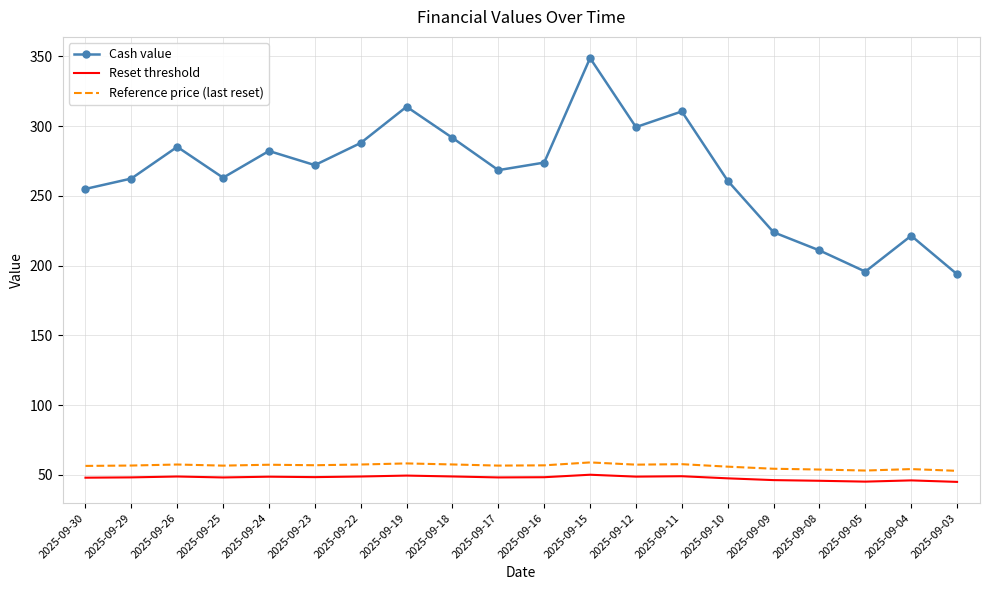

At which category is the sum across all series the highest?

2025-09-15